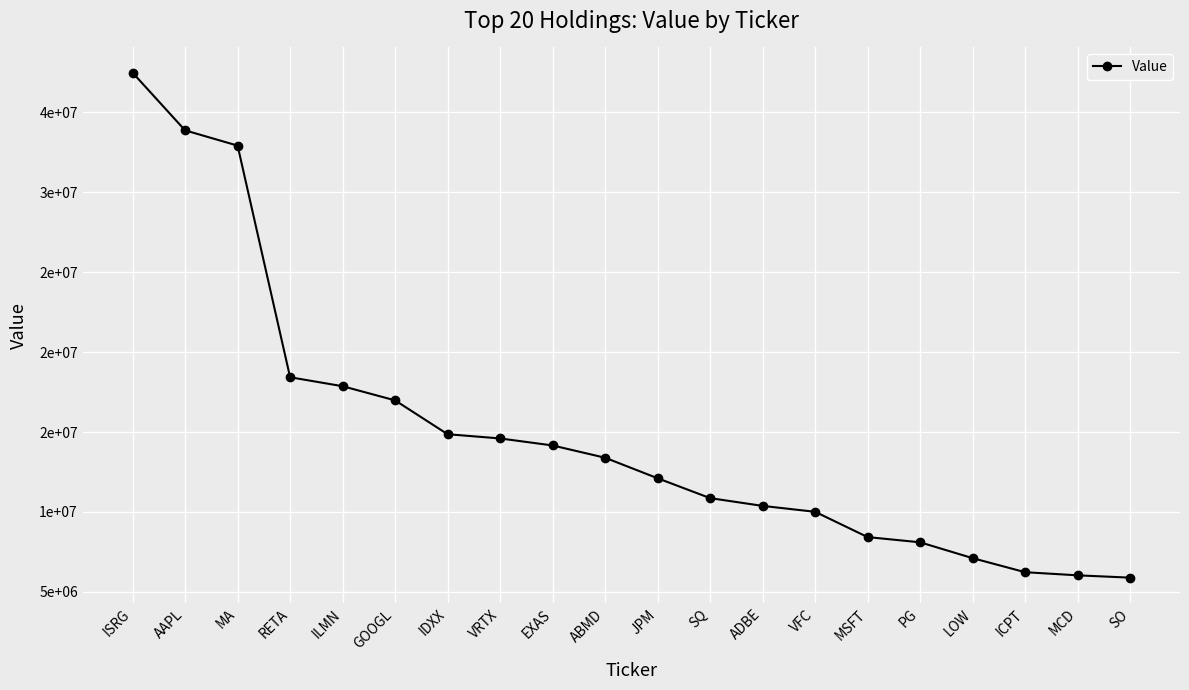

The value at IDXX is 23503267. True or false?

False